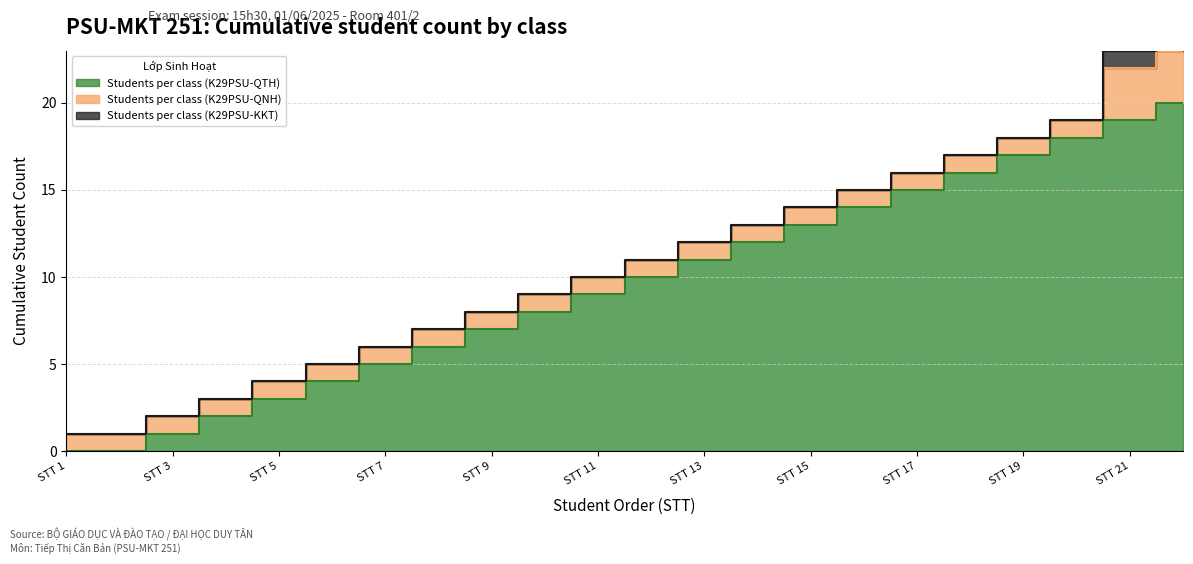

The value of Students per class (K29PSU-KKT) at STT 2 is 0. True or false?

True